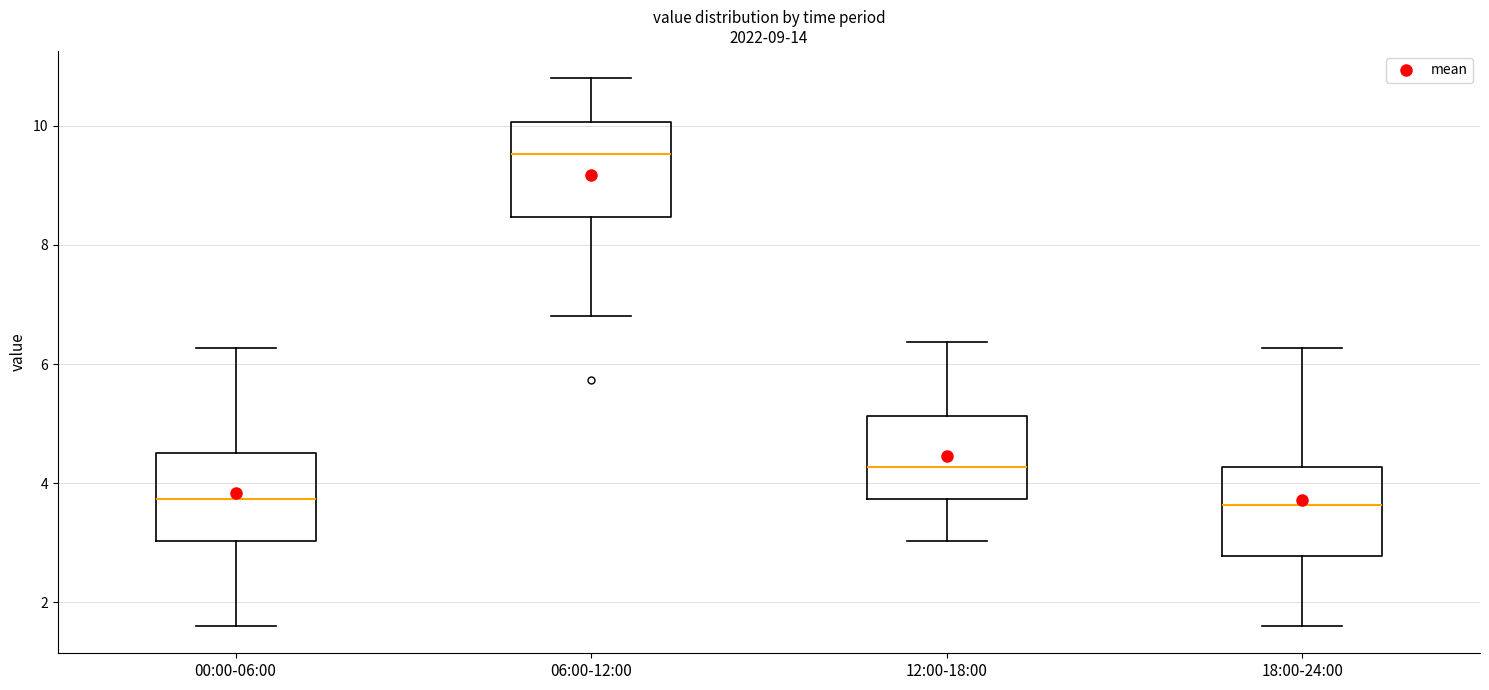

Reading left to right, read every box against the y-axis: the position of its median line, the range the box covers, and the ends of its whiskers. The values are not printed on the chart, so give them approximately, as read against the axis.

00:00-06:00: median 3.8, box 3.0 to 4.6, whiskers 1.6 to 6.2
06:00-12:00: median 9.6, box 8.4 to 10.0, whiskers 6.8 to 10.8
12:00-18:00: median 4.2, box 3.8 to 5.2, whiskers 3.0 to 6.4
18:00-24:00: median 3.6, box 2.8 to 4.2, whiskers 1.6 to 6.2